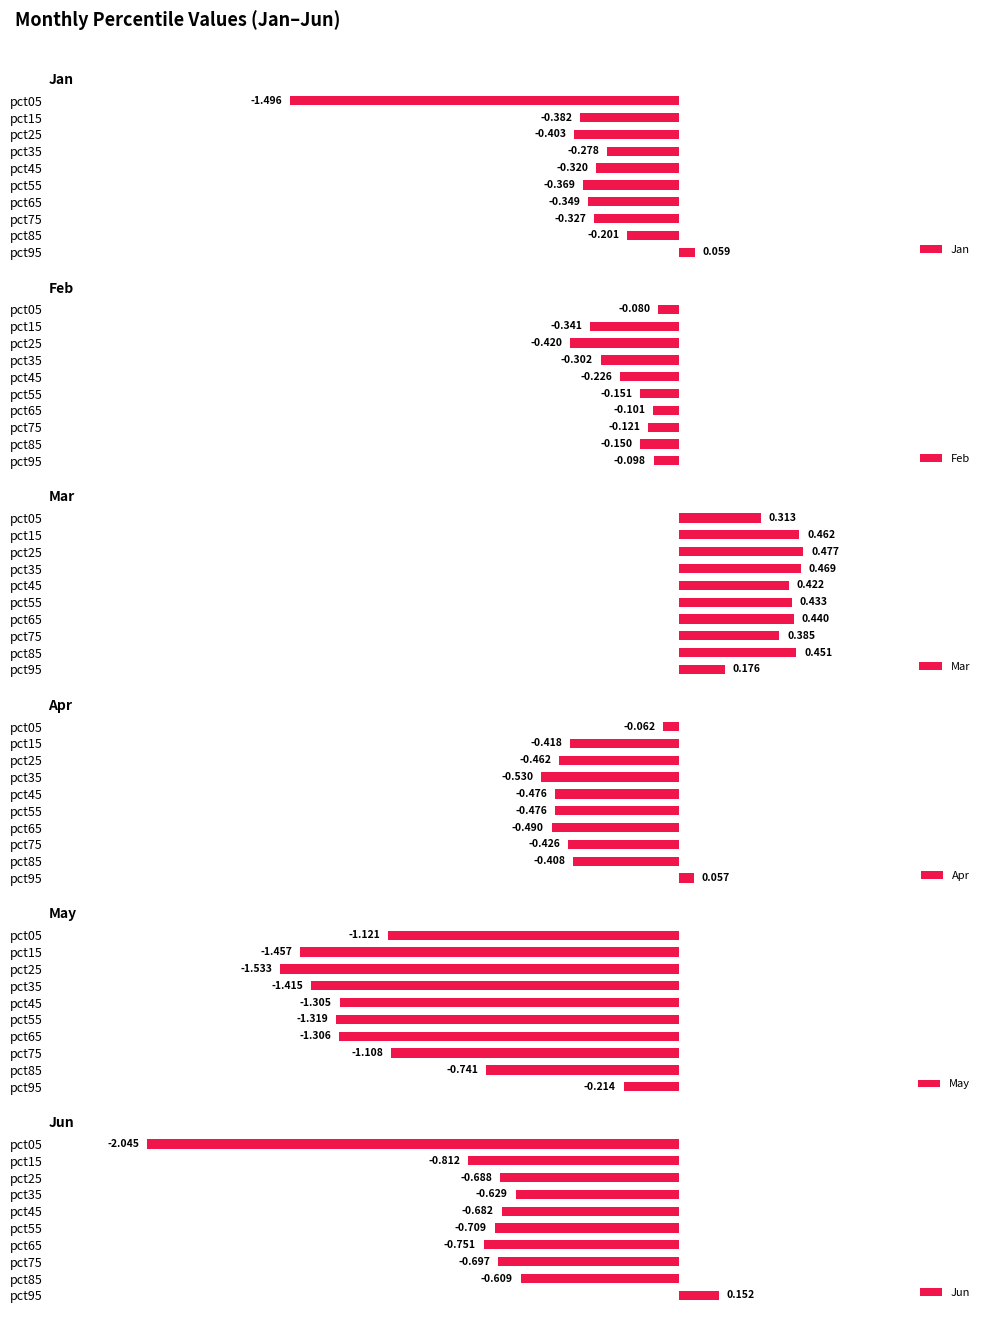

At which label does Jan first exceed 0?

pct95